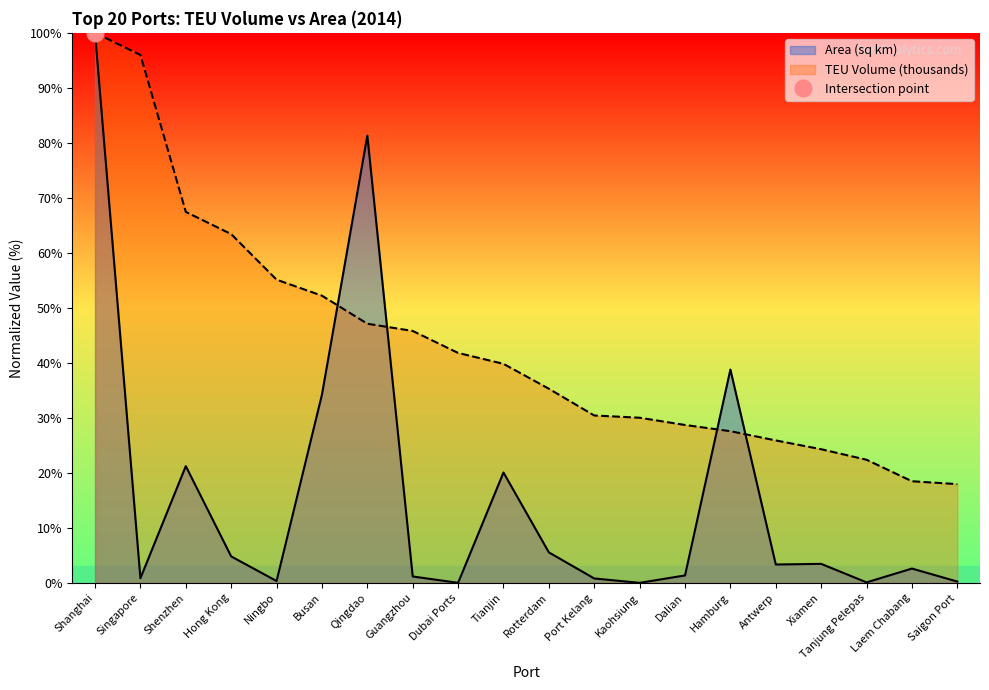

How many lines are shown in the chart?

2